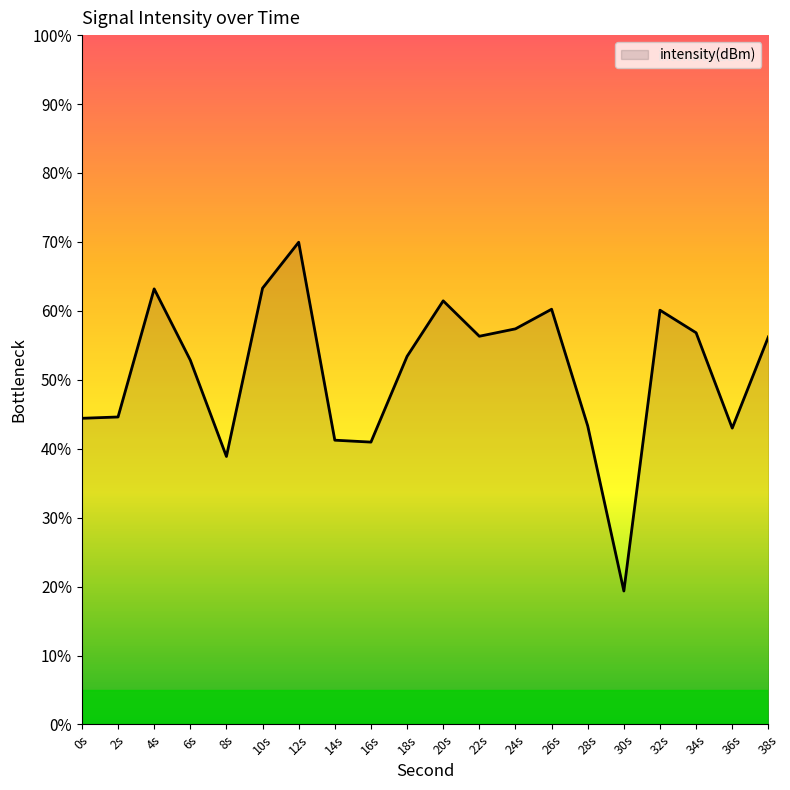

What is the minimum value shown in the chart?

19.4